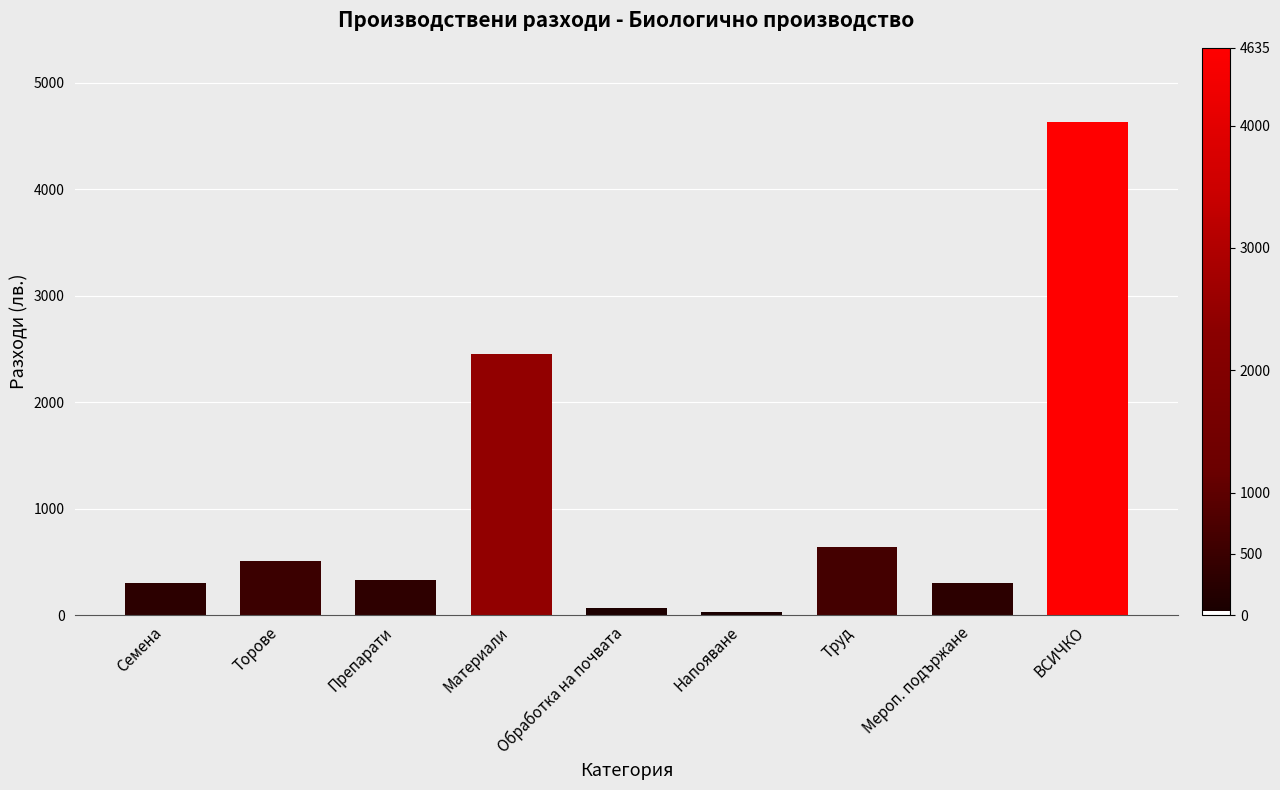

Between Напояване and Семена, which is larger?

Семена